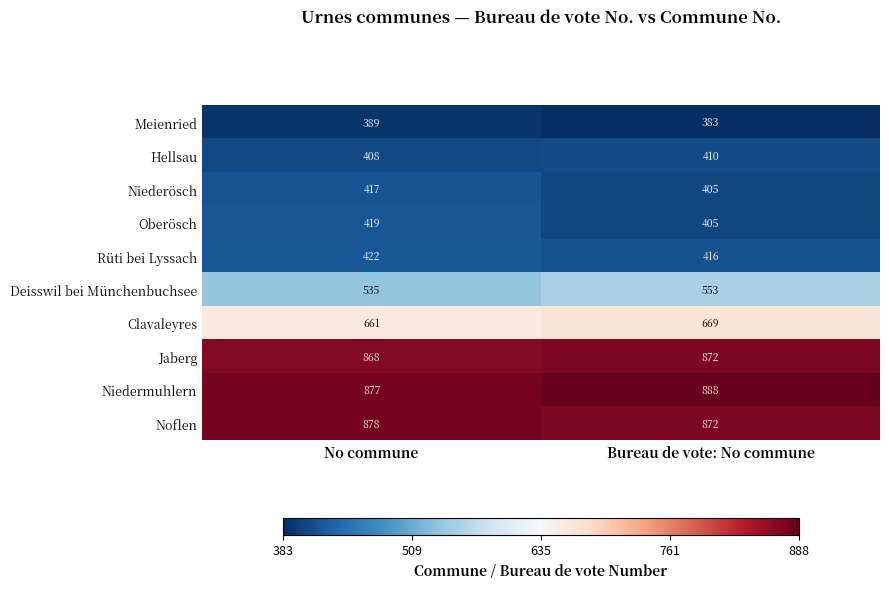

Read the Noflen value at No commune.

878